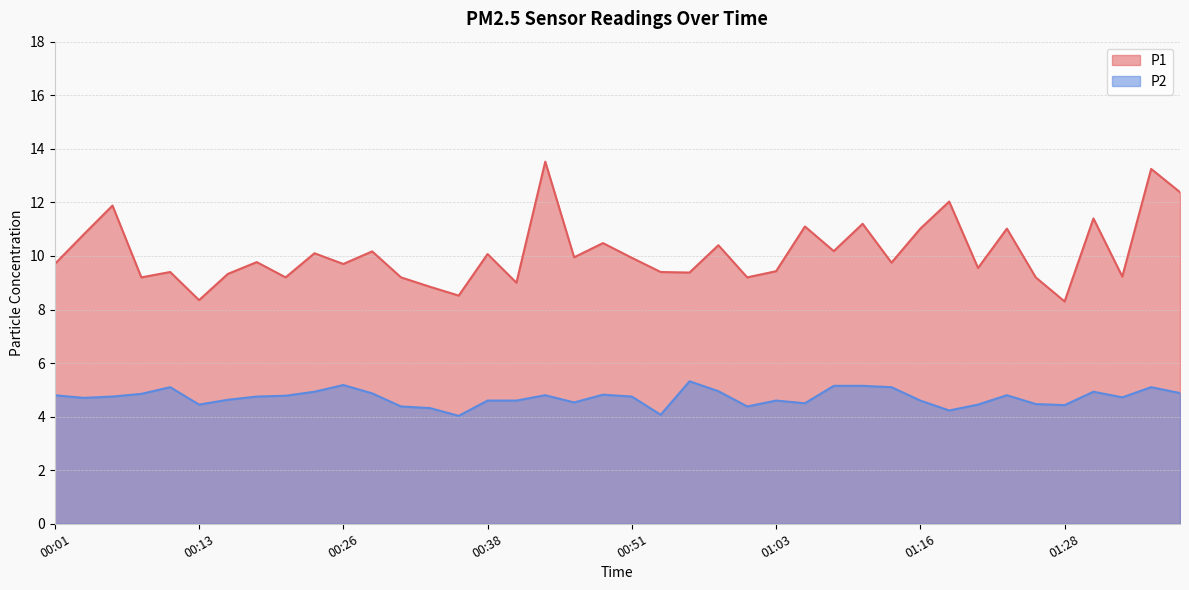

What is the difference between the highest and lowest values at 01:33?

4.5